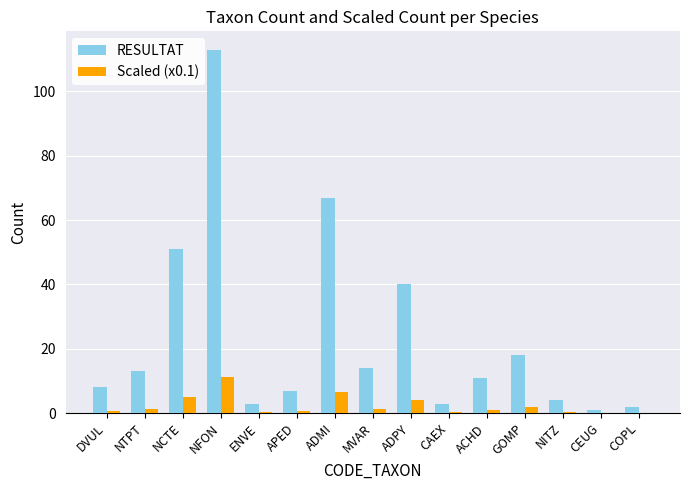

Does the chart contain stacked bars?

No